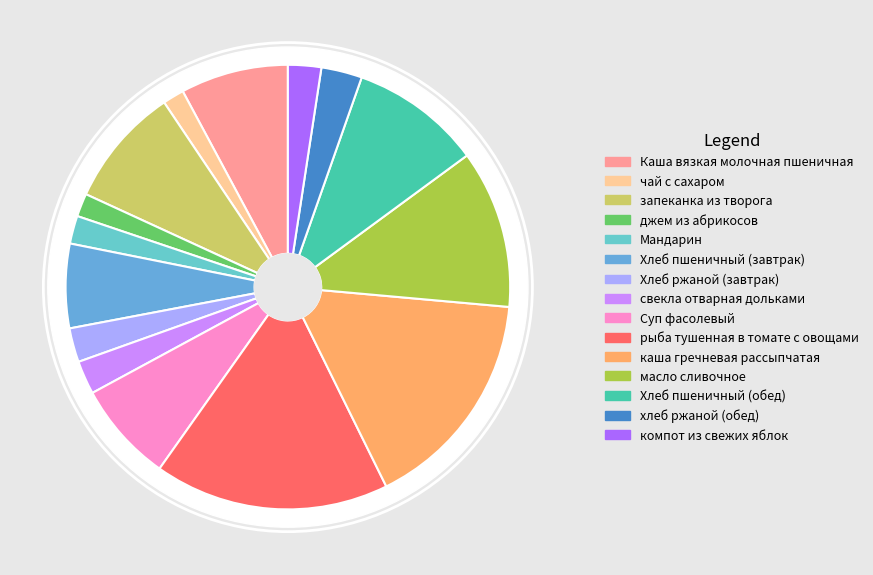

What is the largest slice in the pie chart?

рыба тушенная в томате с овощами